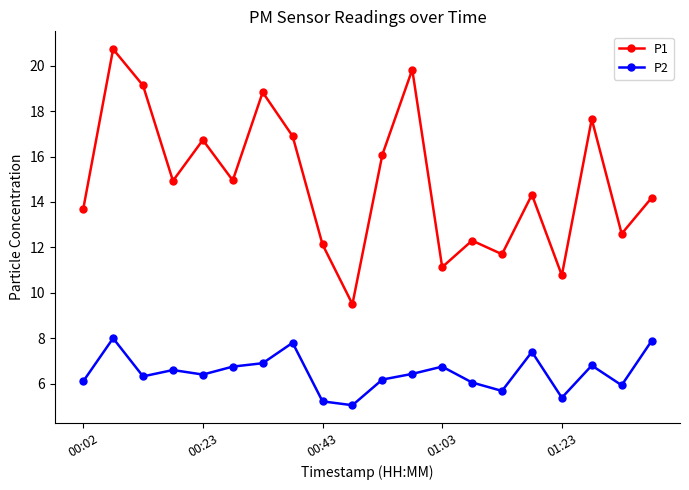

Which series has the largest range (max minus min)?

P1